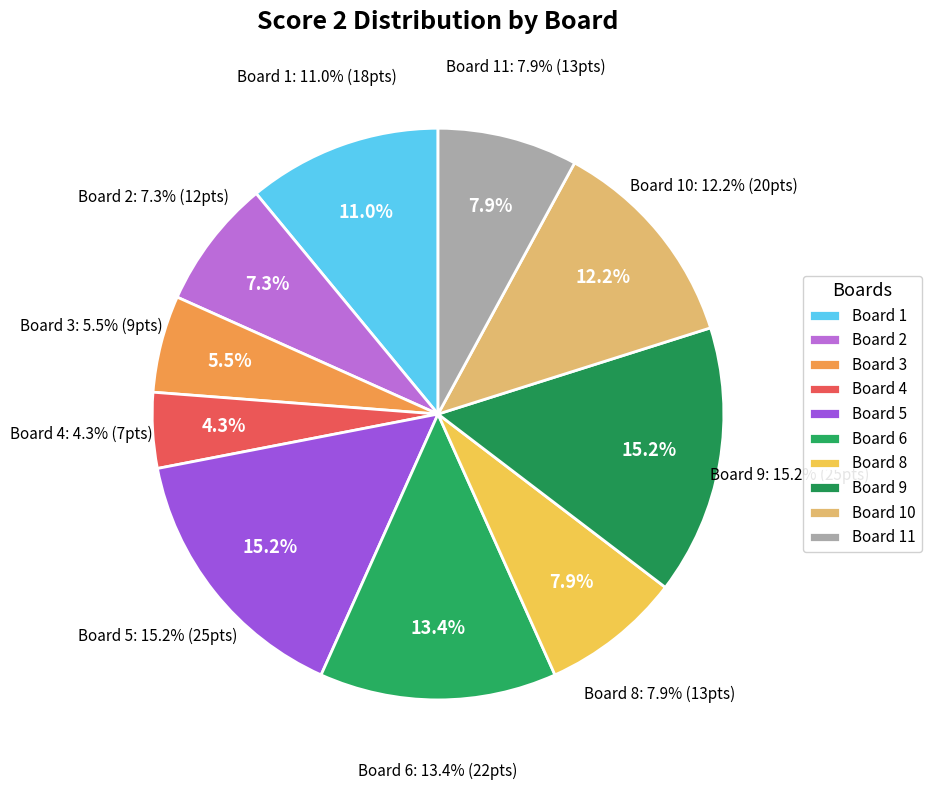

What is the largest slice in the pie chart?

Board 5